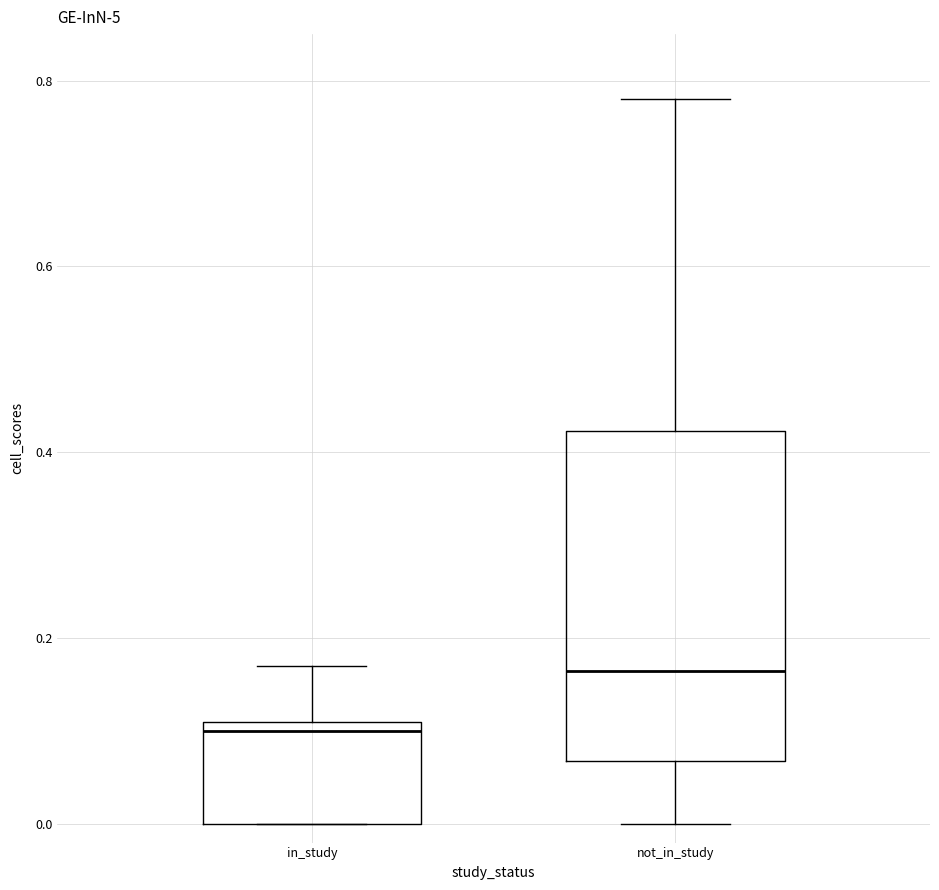

Which box's median line is the lowest?

in_study